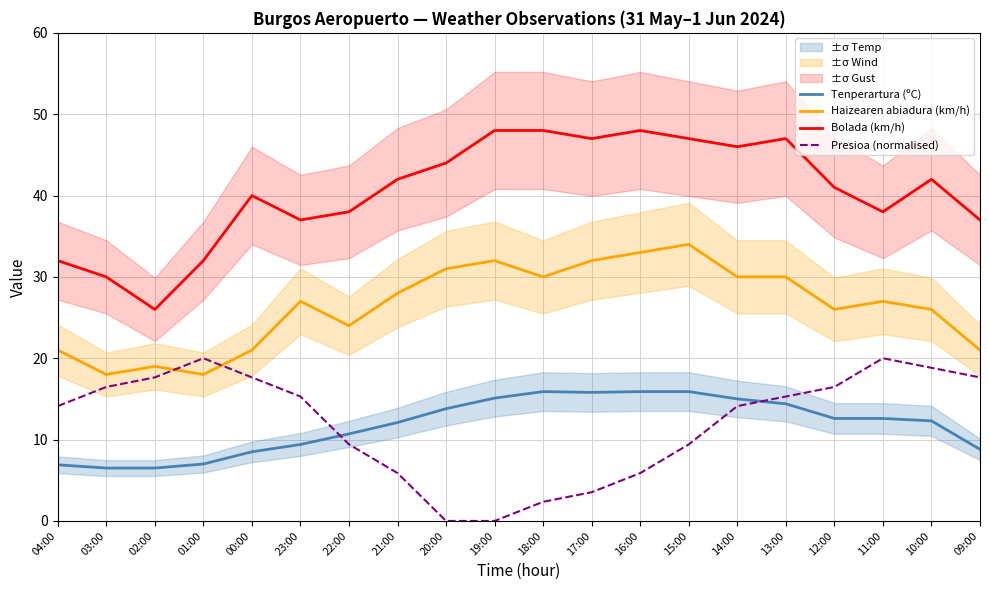

At which category does Presioa (normalised) reach its first local peak?

01:00